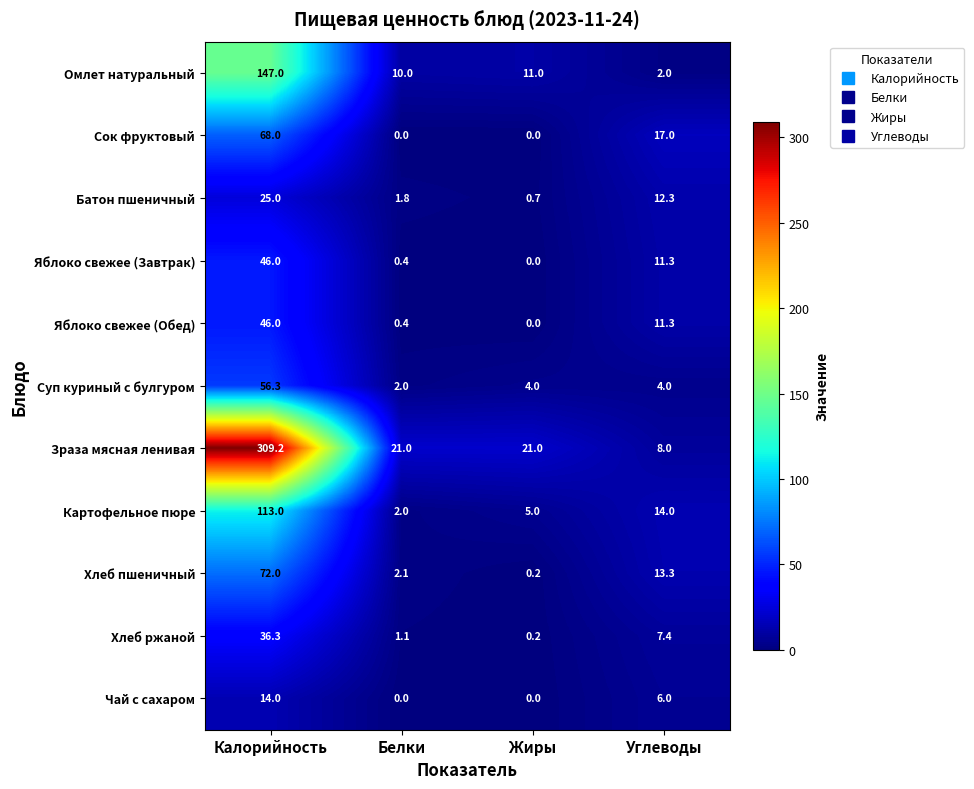

What is the maximum value for Суп куриный с булгуром?

56.3